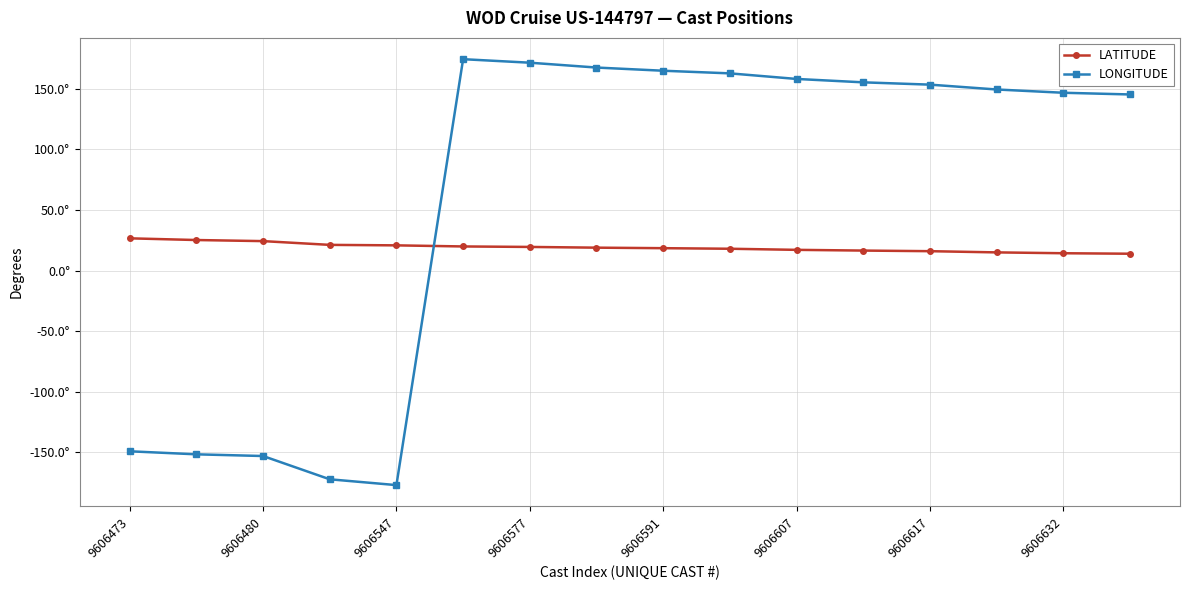

What is the difference between the maximum and minimum values in the LONGITUDE series?

351.4